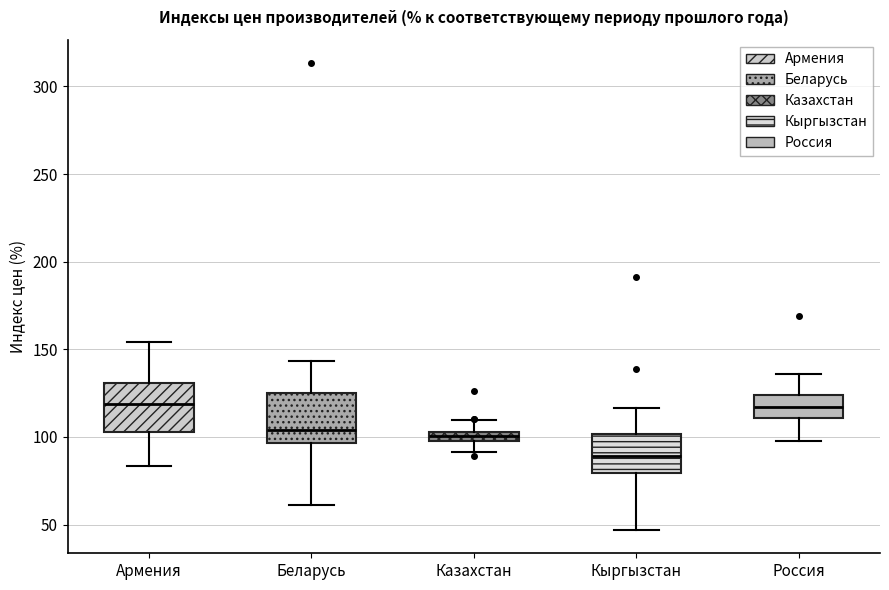

Where is the lower edge of the box for Казахстан on the y-axis? The values are not printed on the chart, so give them approximately, as read against the axis.

100